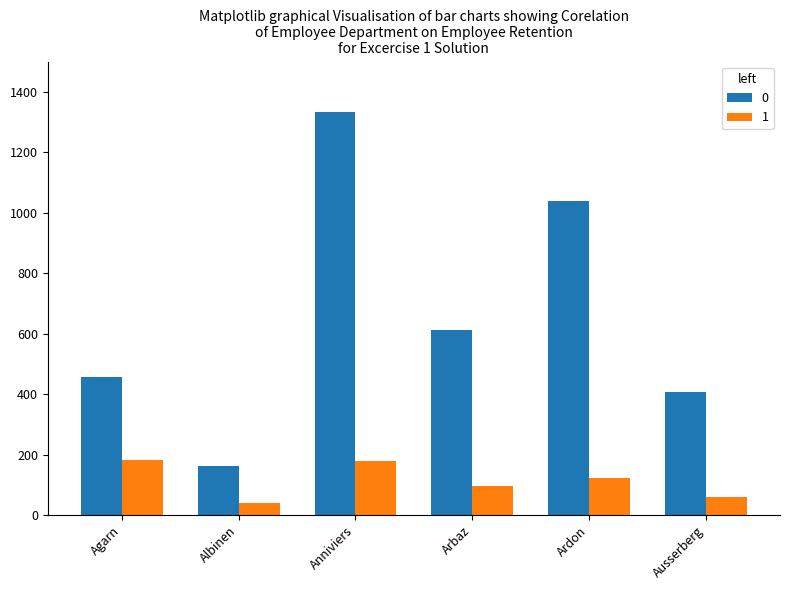

Is the value of 1 at Ardon greater than the value of 0 at Albinen?

No